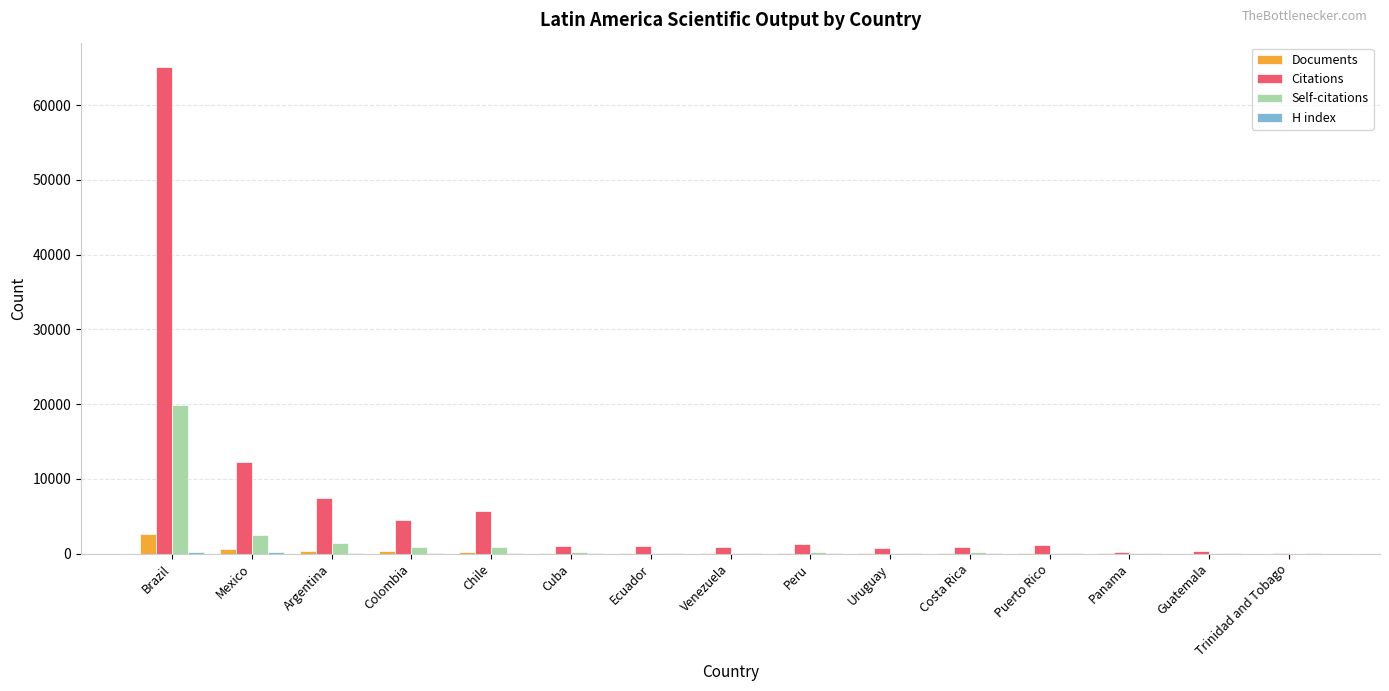

What is the sum of all Self-citations values?

26416